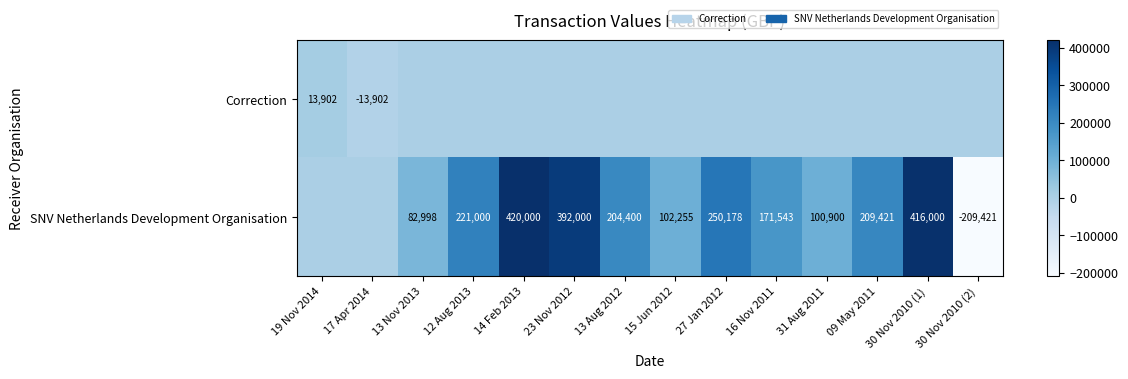

How many series are shown in this chart?

2